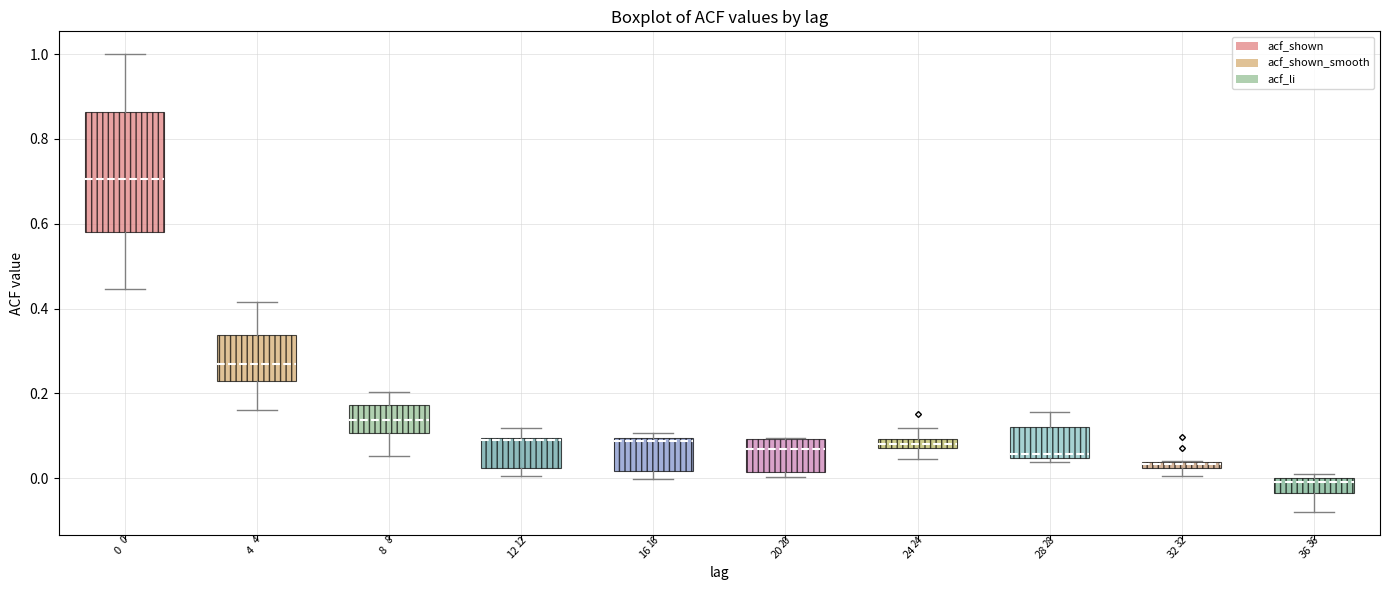

Comparing the boxes themselves (not the whiskers), which one is the tallest?

0